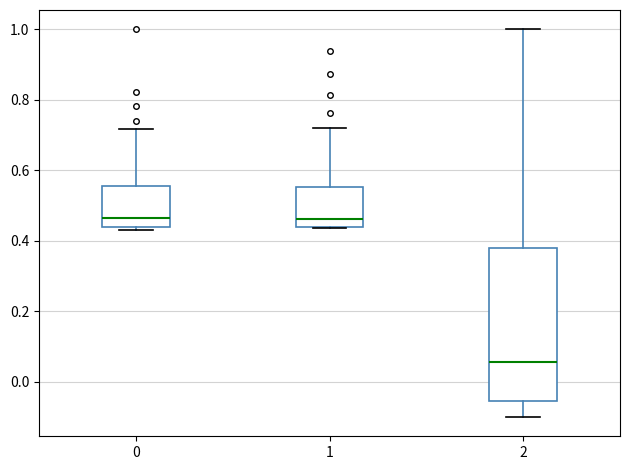

Reading left to right, read every box against the y-axis: the position of its median line, the range the box covers, and the ends of its whiskers. The values are not printed on the chart, so give them approximately, as read against the axis.

0: median 0.46, box 0.44 to 0.56, whiskers 0.44 (just below the box's lower edge) to 0.72
1: median 0.46, box 0.44 to 0.56, whiskers 0.44 to 0.72
2: median 0.06, box -0.06 to 0.38, whiskers -0.10 to 1.00